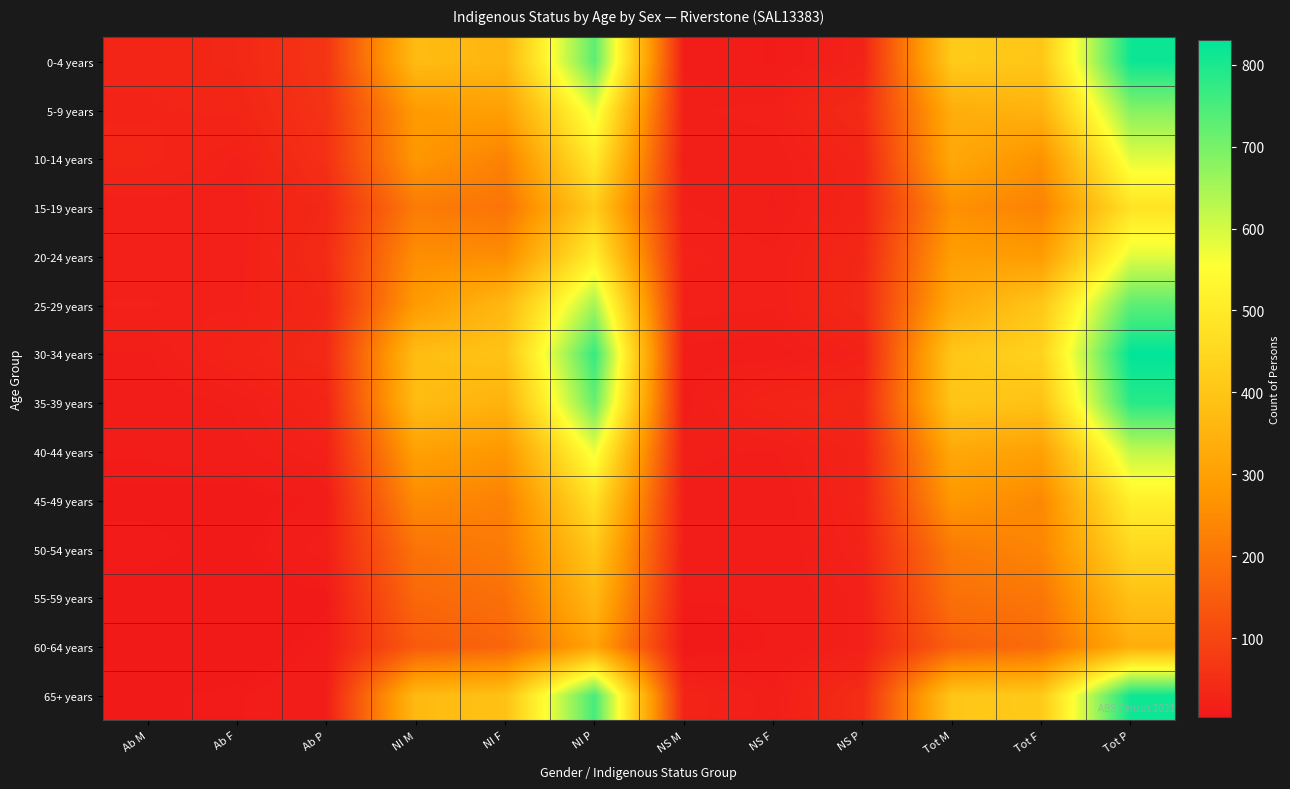

What is the maximum value shown in the chart?

830